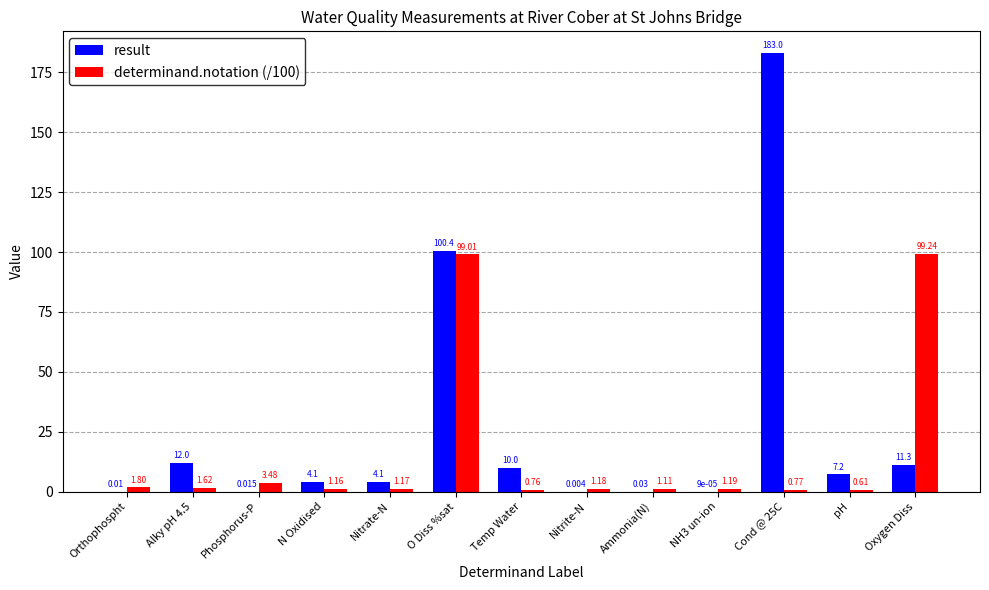

At which category is the sum across all series the highest?

O Diss %sat